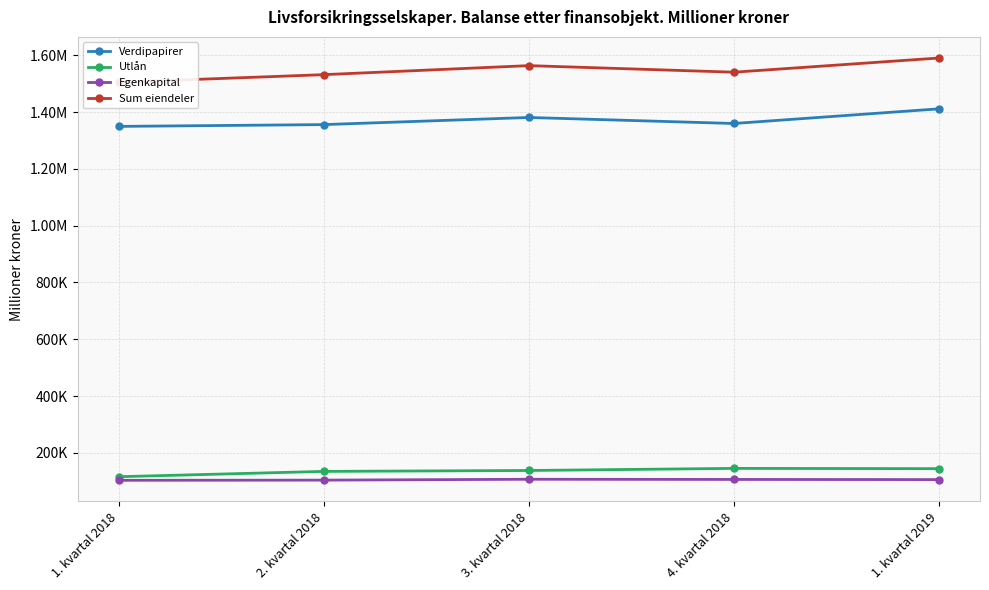

True or false: Verdipapirer has a value of 2028842 at 1. kvartal 2019.

False